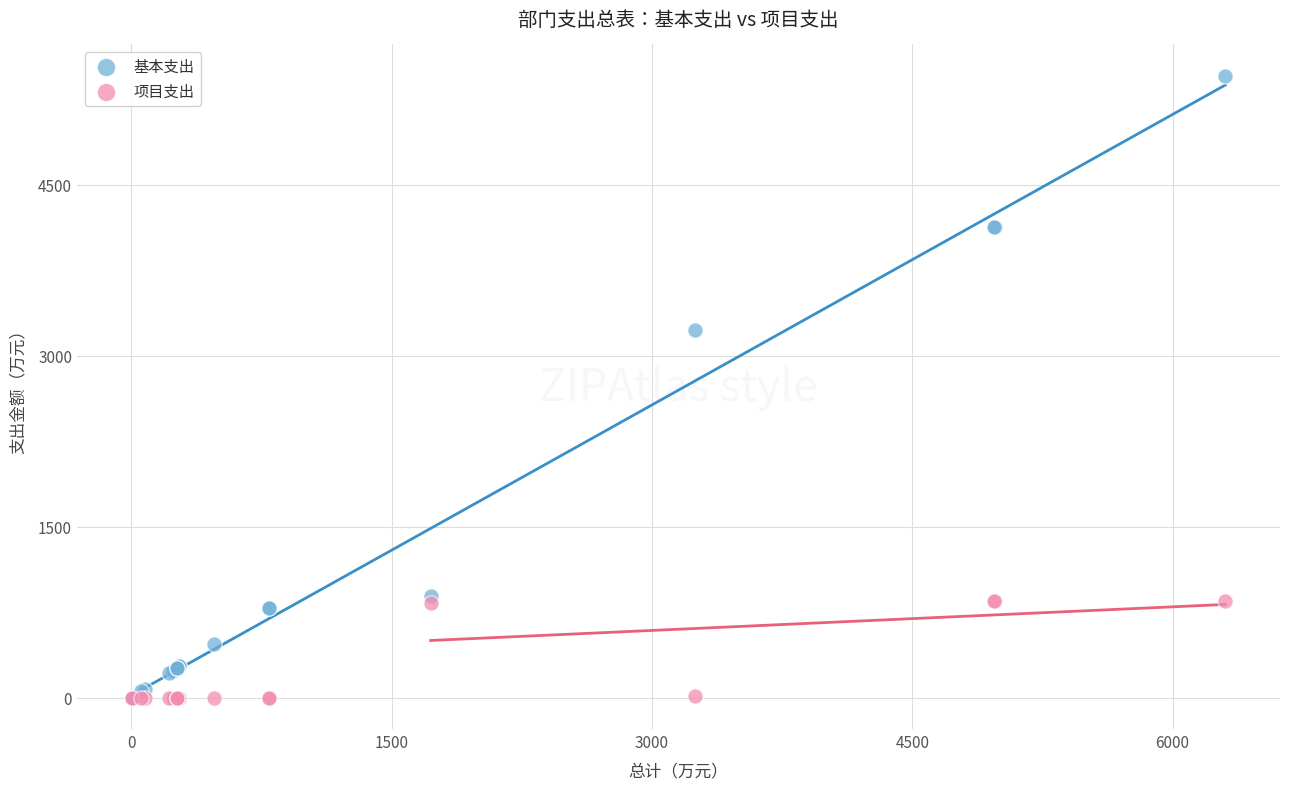

Across all series, what Y value is closest to 2728?

3229.7